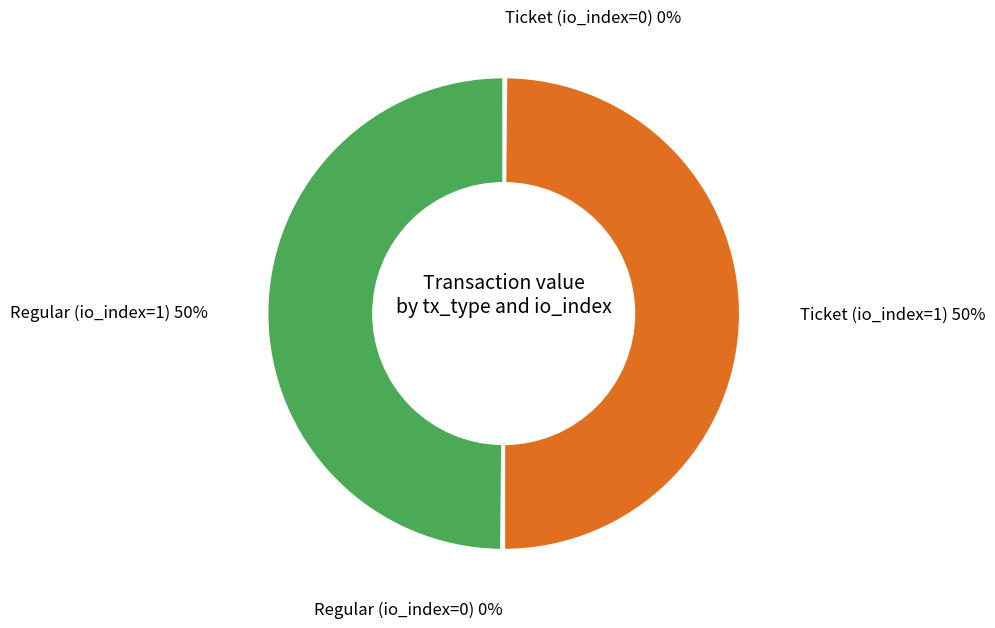

To the nearest percent, what is the difference between the largest and smallest slice percentages?

50%